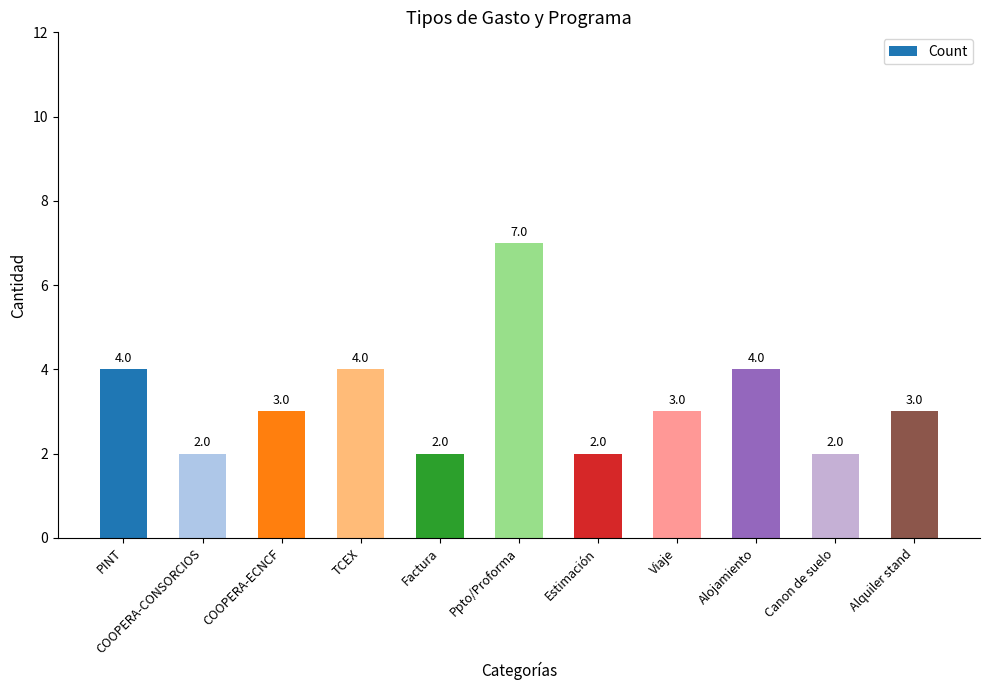

Where does the data first go above 3?

PINT